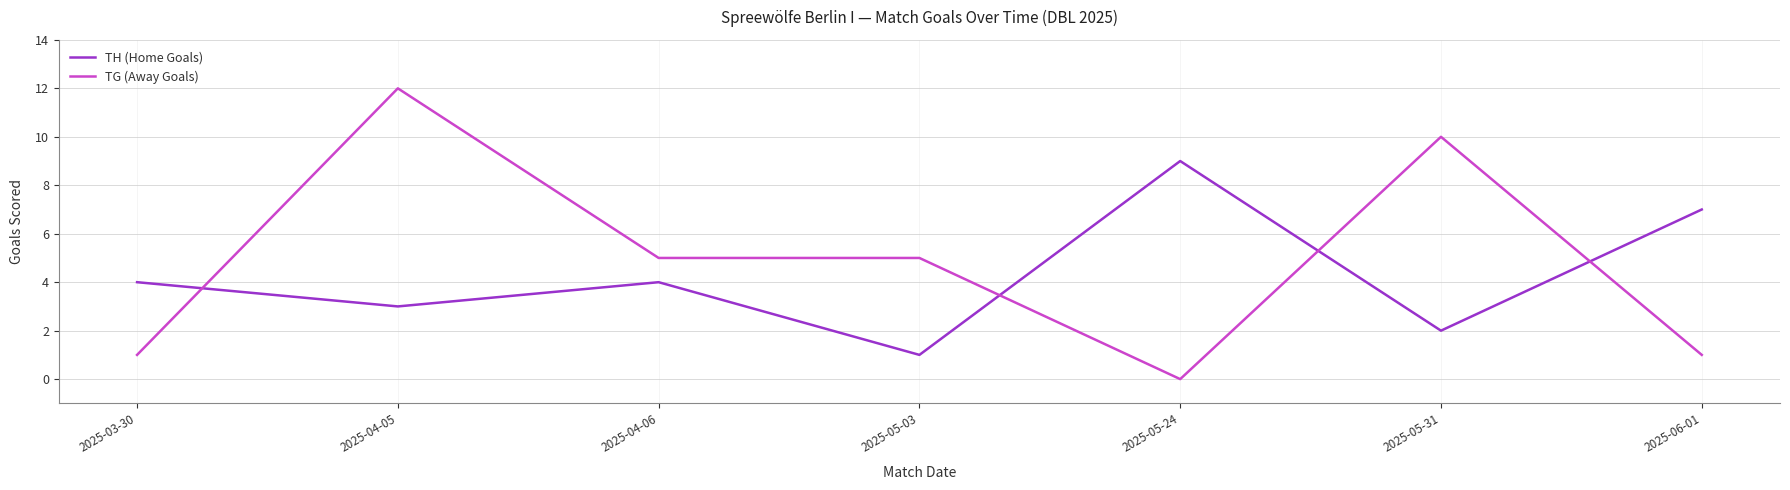

Rank the series by their maximum value, from highest to lowest.

TG (Away Goals), TH (Home Goals)